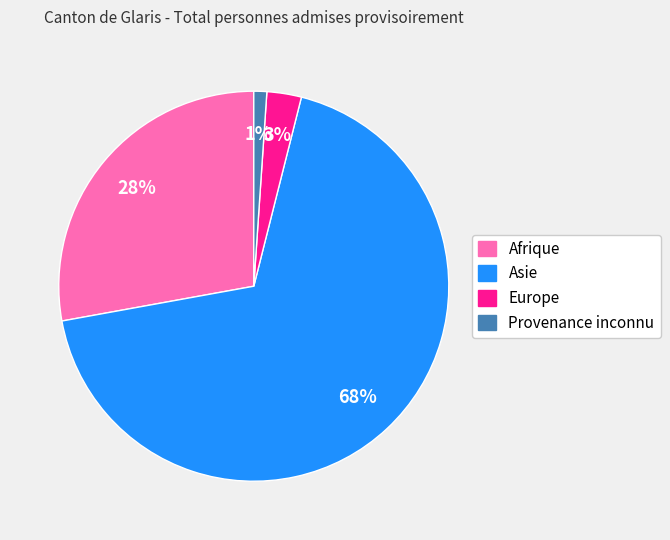

Is the sum of Asie and Afrique greater than half?

Yes